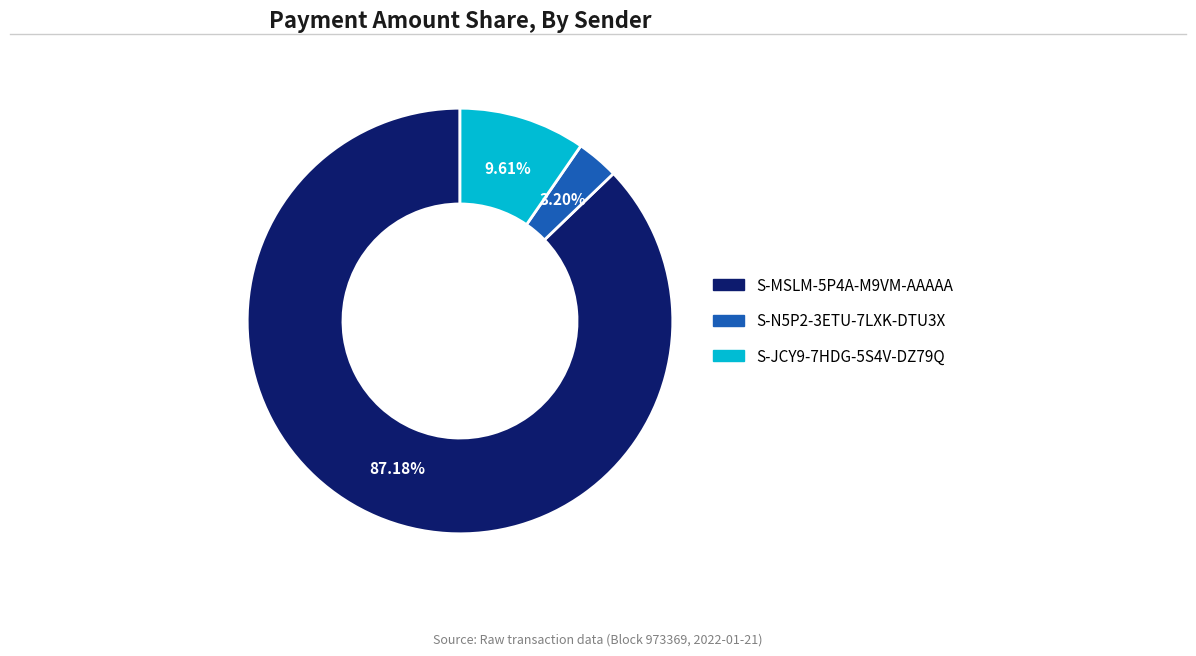

What portion of the pie excludes S-MSLM-5P4A-M9VM-AAAAA?

12.8%